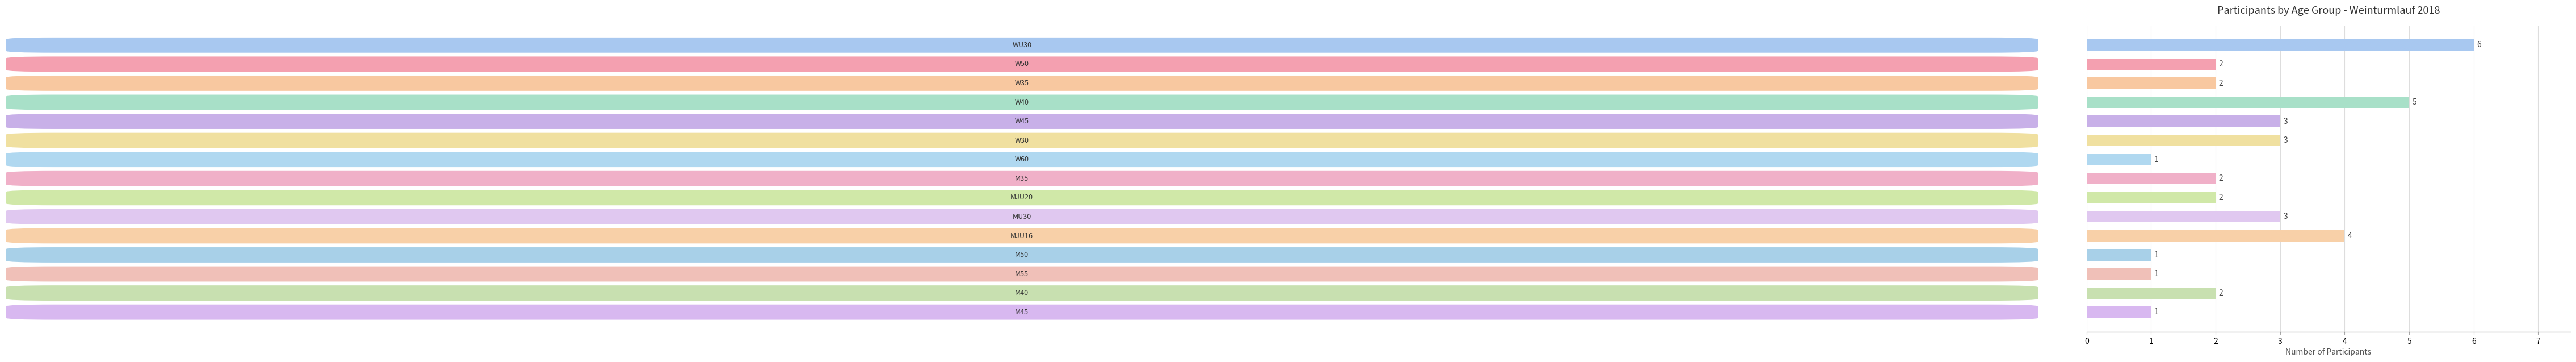

How many values are between 1 and 3?

12